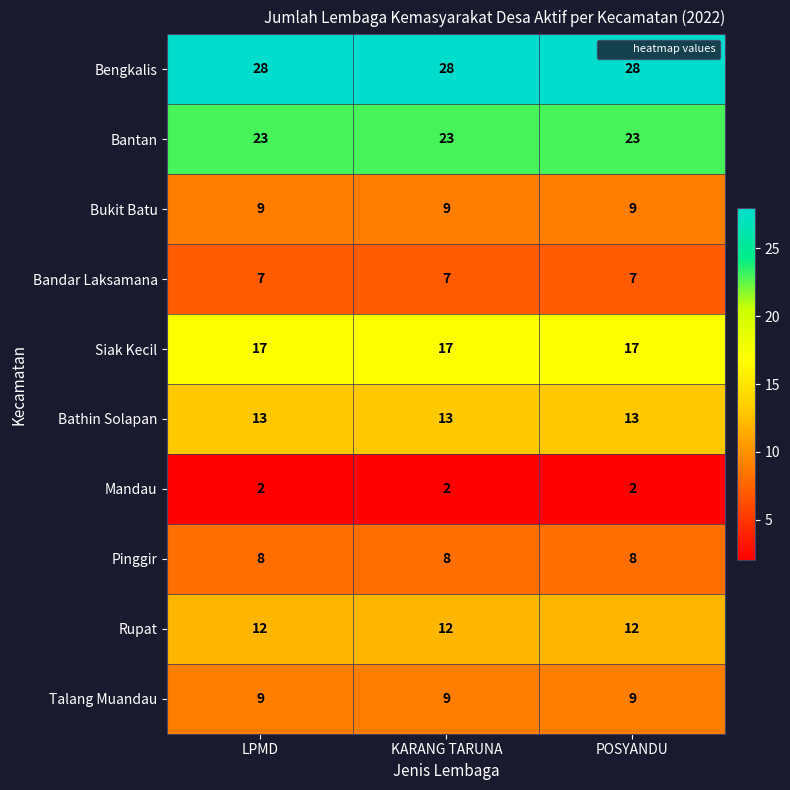

What is the spread (max minus min) of values at POSYANDU?

26